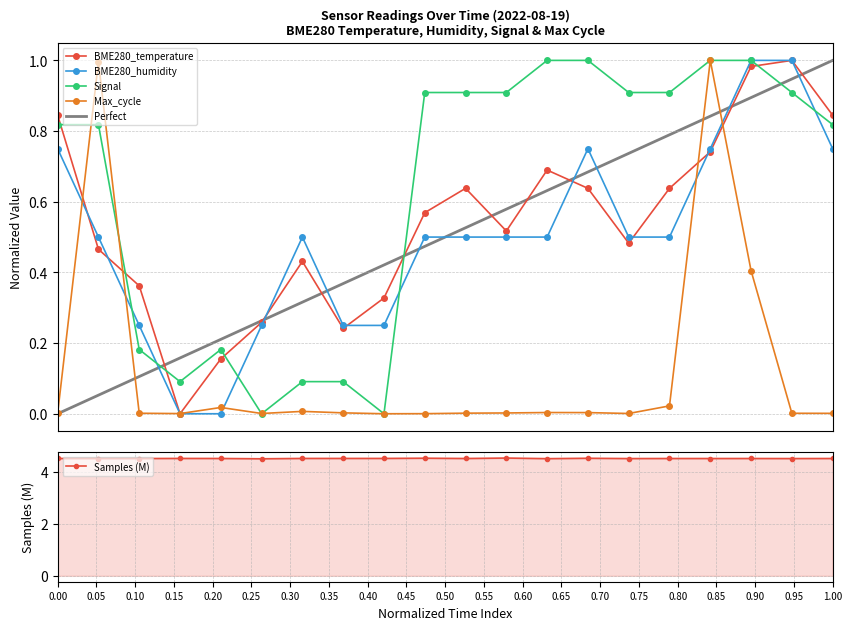

What is the sum of all BME280_temperature values?

10.8